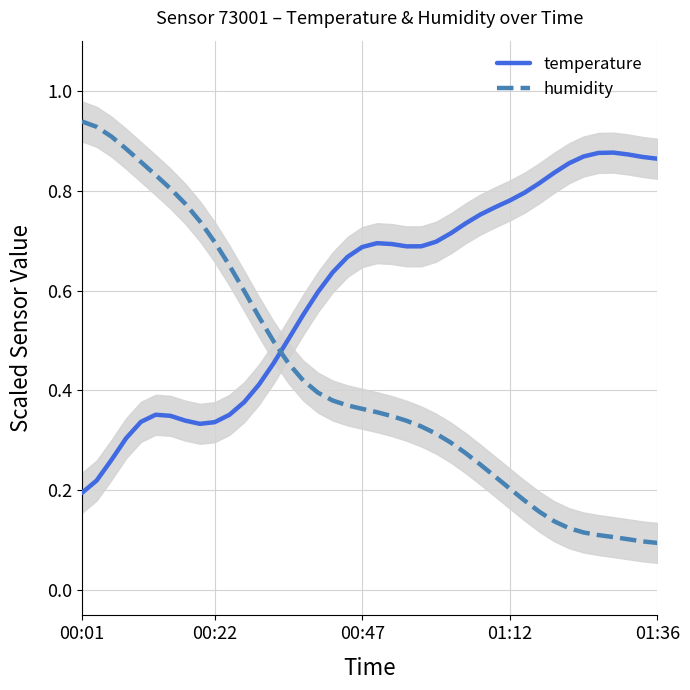

How many lines are shown in the chart?

2